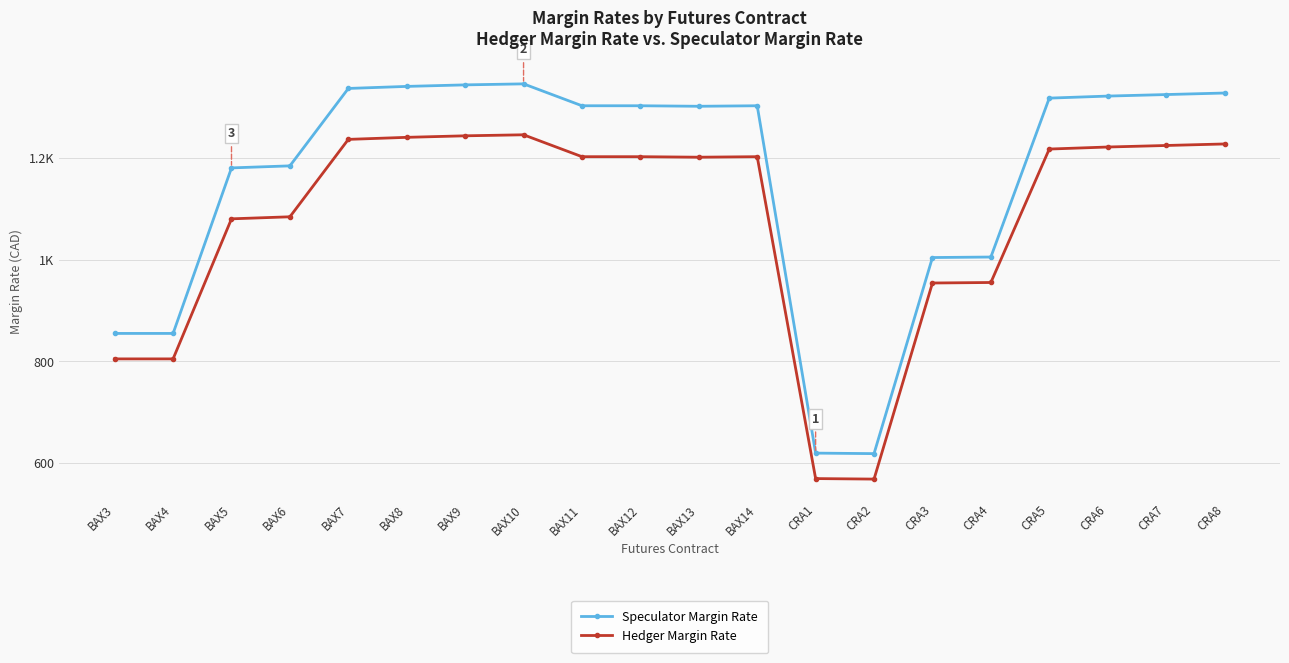

What are all the series names shown in the legend?

Speculator Margin Rate, Hedger Margin Rate